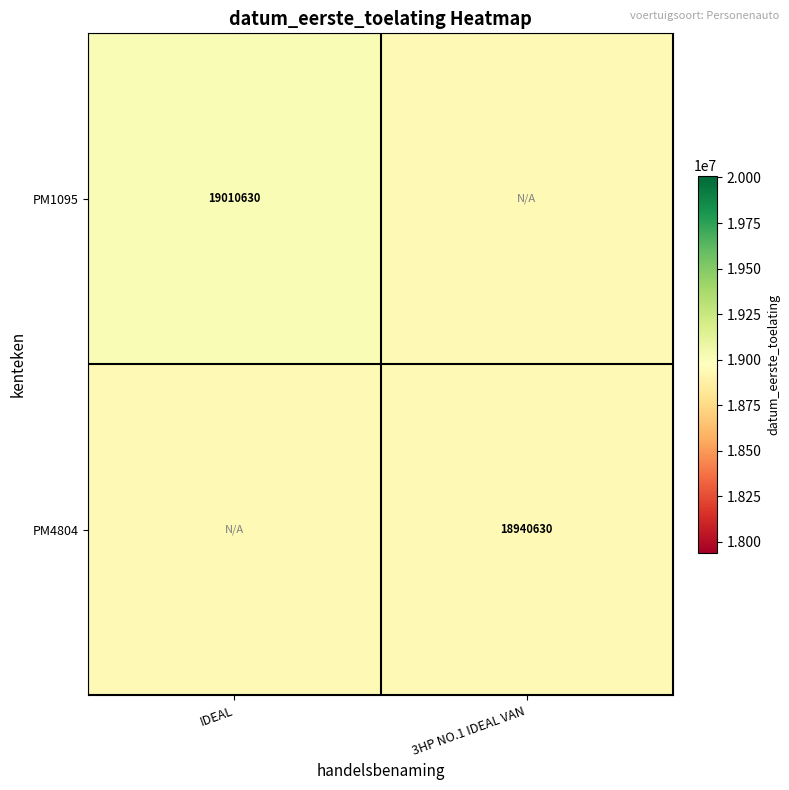

Is it true that PM1095 equals 7000447 at IDEAL?

False